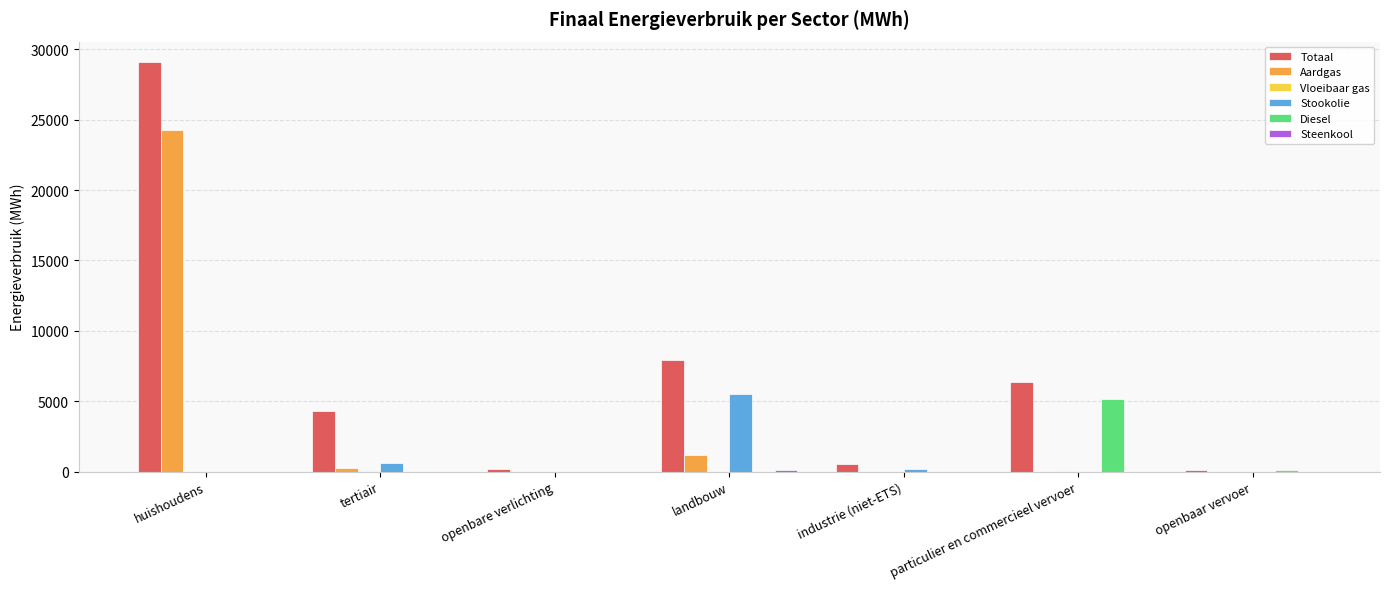

Which category has the highest value in the Diesel series?

particulier en commercieel vervoer